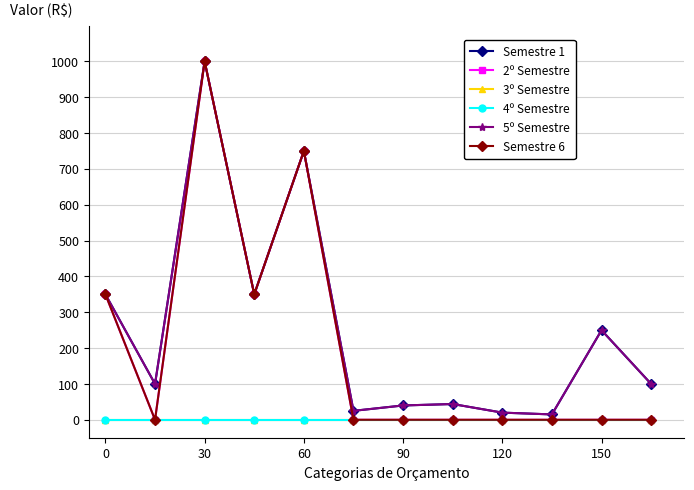

How many lines are shown in the chart?

6